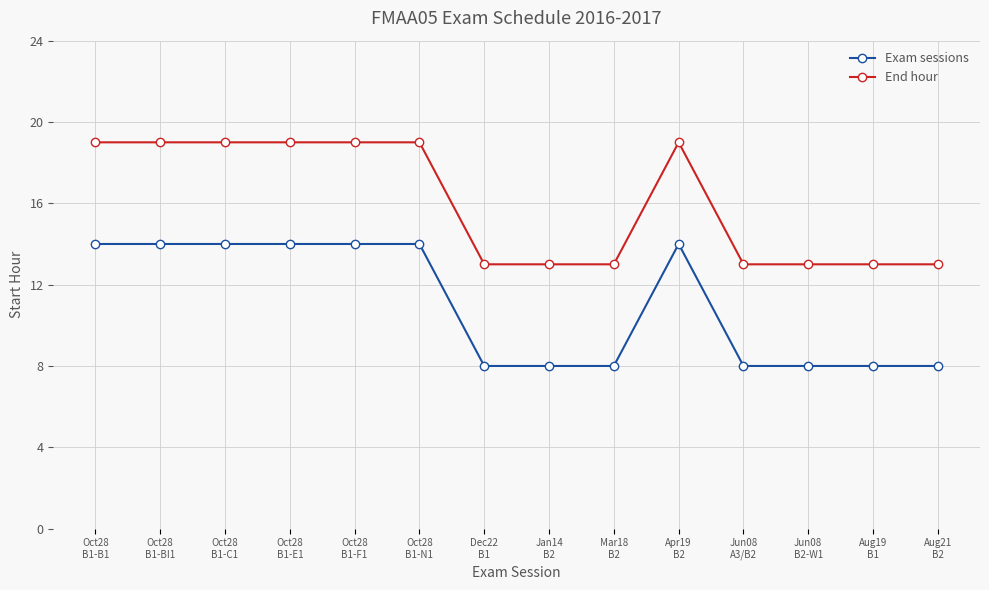

List the series in order of their peak value, highest first.

End hour, Exam sessions